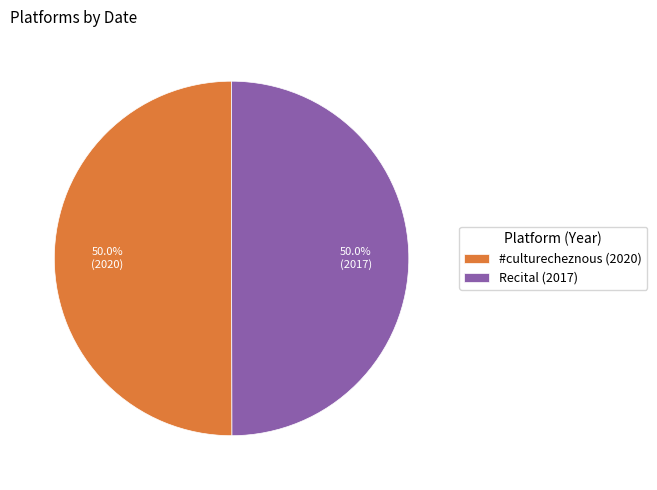

What percentage is NOT represented by #culturecheznous (2020)?

50.0%